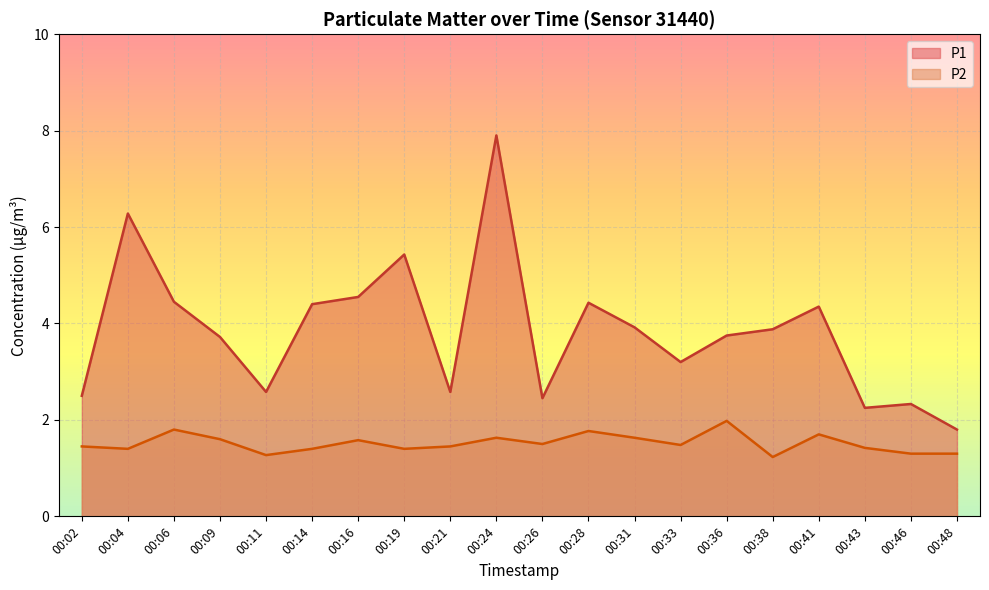

True or false: P1 and P2 intersect in this chart.

False